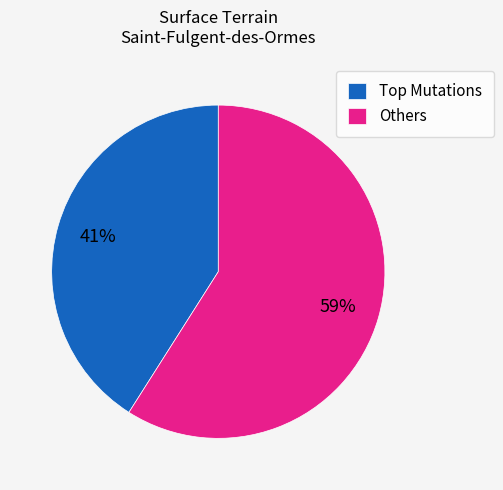

To the nearest percent, what percentage of the pie is Others?

59%